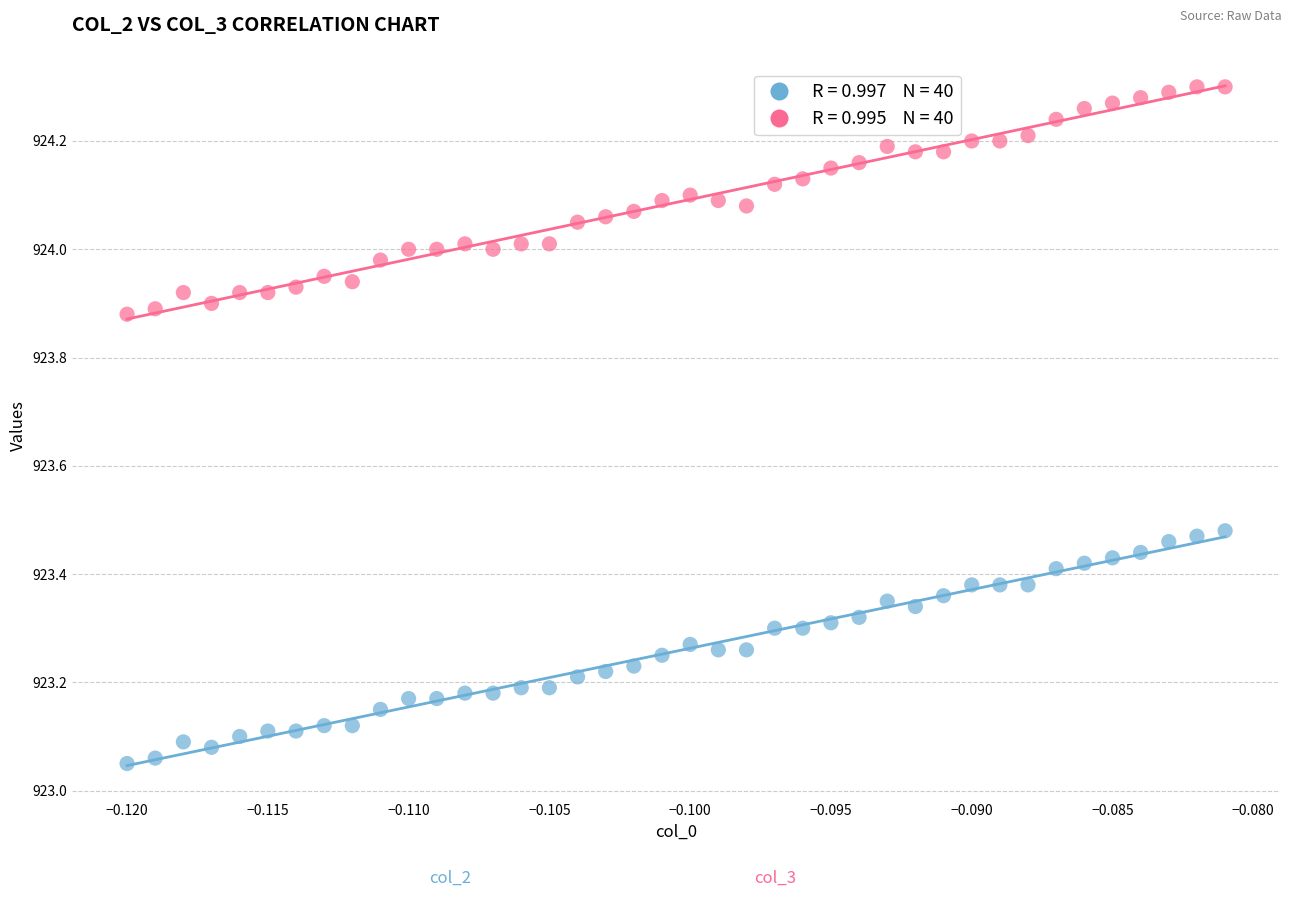

How many data points are displayed?

80